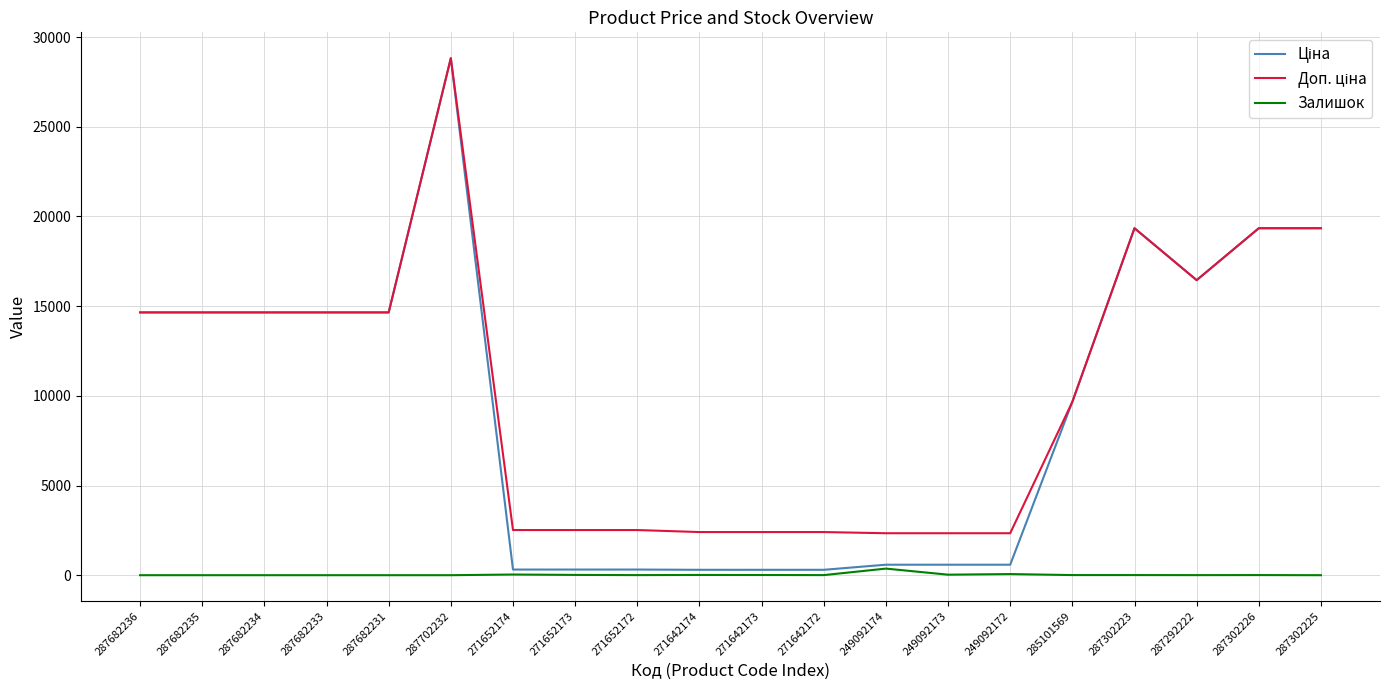

What is the total value across all series at 287702232?

57643.6